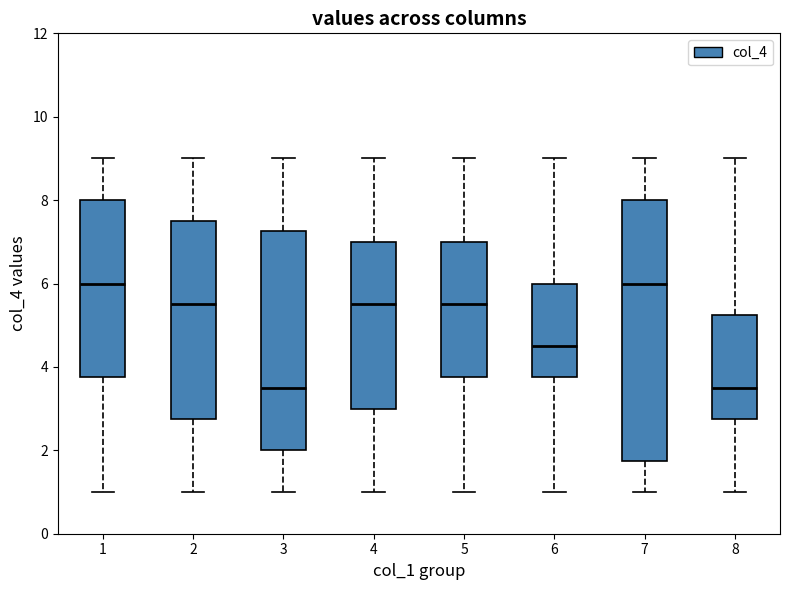

Reading left to right, read every box against the y-axis: the position of its median line, the range the box covers, and the ends of its whiskers. The values are not printed on the chart, so give them approximately, as read against the axis.

1: median 6.0, box 3.8 to 8.0, whiskers 1.0 to 9.0
2: median 5.6, box 2.8 to 7.6, whiskers 1.0 to 9.0
3: median 3.6, box 2.0 to 7.2, whiskers 1.0 to 9.0
4: median 5.6, box 3.0 to 7.0, whiskers 1.0 to 9.0
5: median 5.6, box 3.8 to 7.0, whiskers 1.0 to 9.0
6: median 4.6, box 3.8 to 6.0, whiskers 1.0 to 9.0
7: median 6.0, box 1.8 to 8.0, whiskers 1.0 to 9.0
8: median 3.6, box 2.8 to 5.2, whiskers 1.0 to 9.0